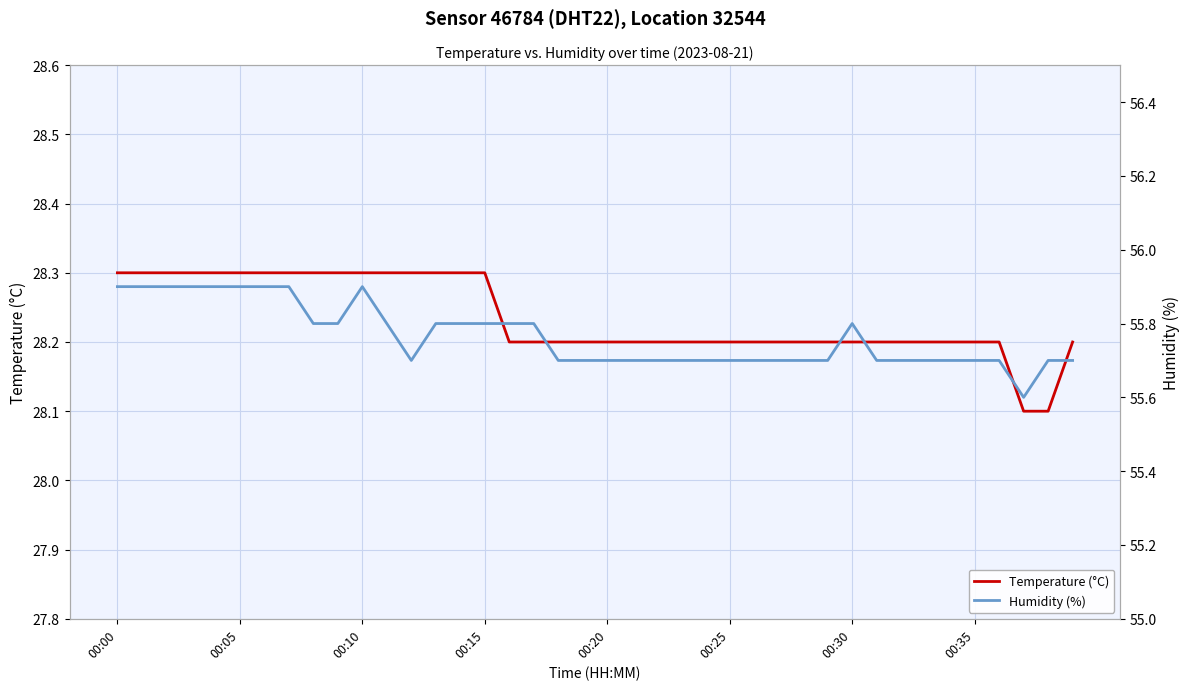

At how many categories does at least one series exceed 32?

40